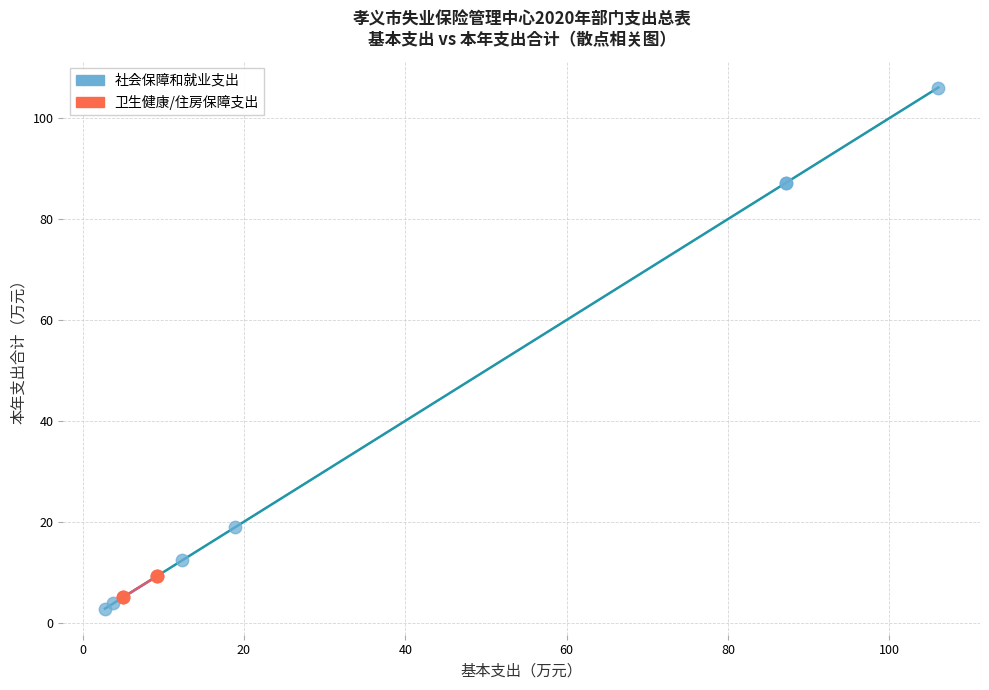

Which series contains the lowest Y value?

社会保障和就业支出